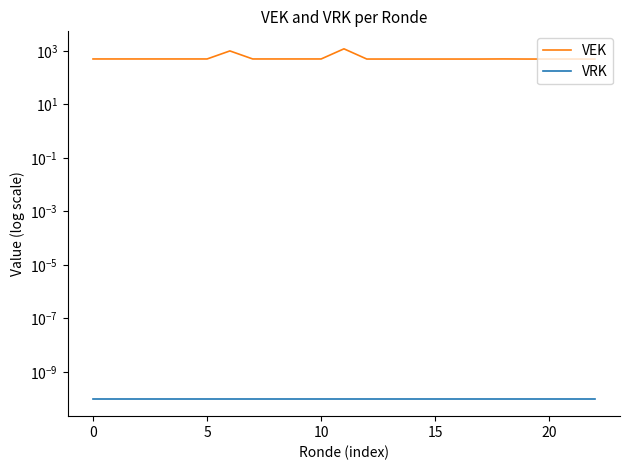

At how many categories does at least one series exceed 439?

23